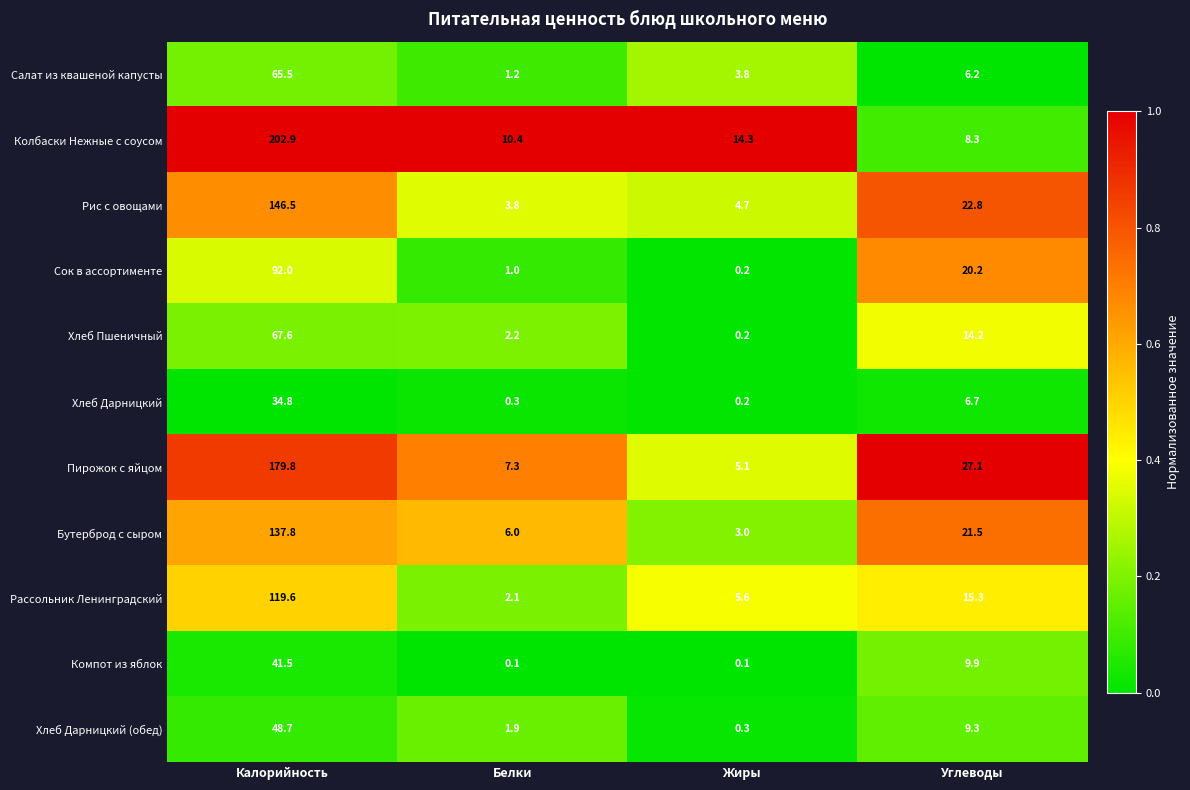

Rank the categories by Бутерброд с сыром value from highest to lowest.

Калорийность, Углеводы, Белки, Жиры